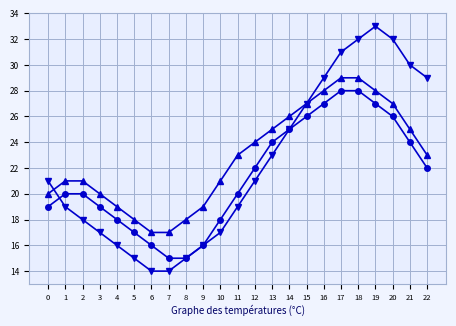

Which category has the highest value across all series?

19